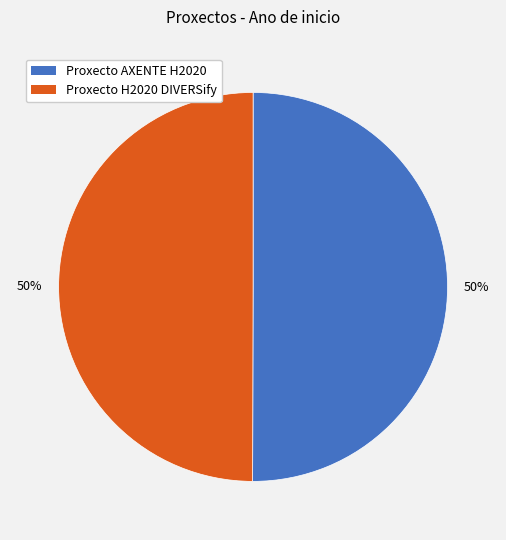

Do Proxecto H2020 DIVERSify and Proxecto AXENTE H2020 together represent more than half of the pie?

Yes